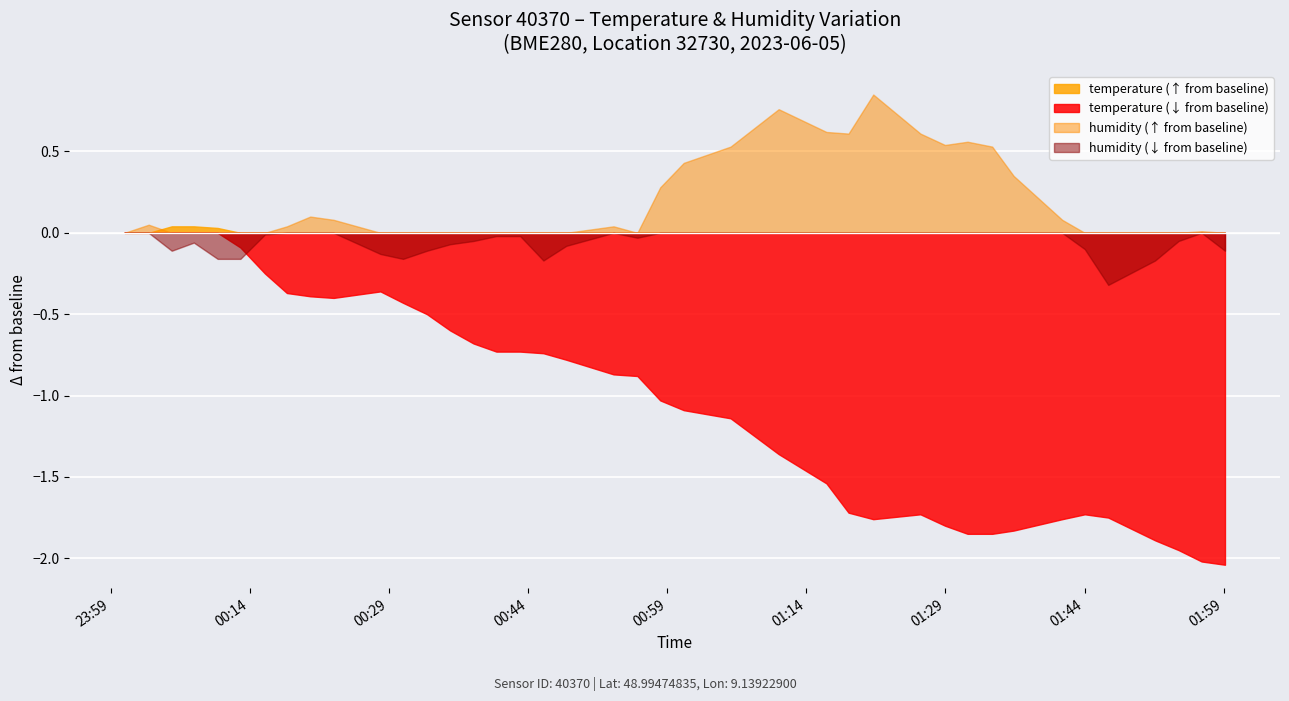

Which series has the largest range (max minus min)?

temperature (↓ from baseline)